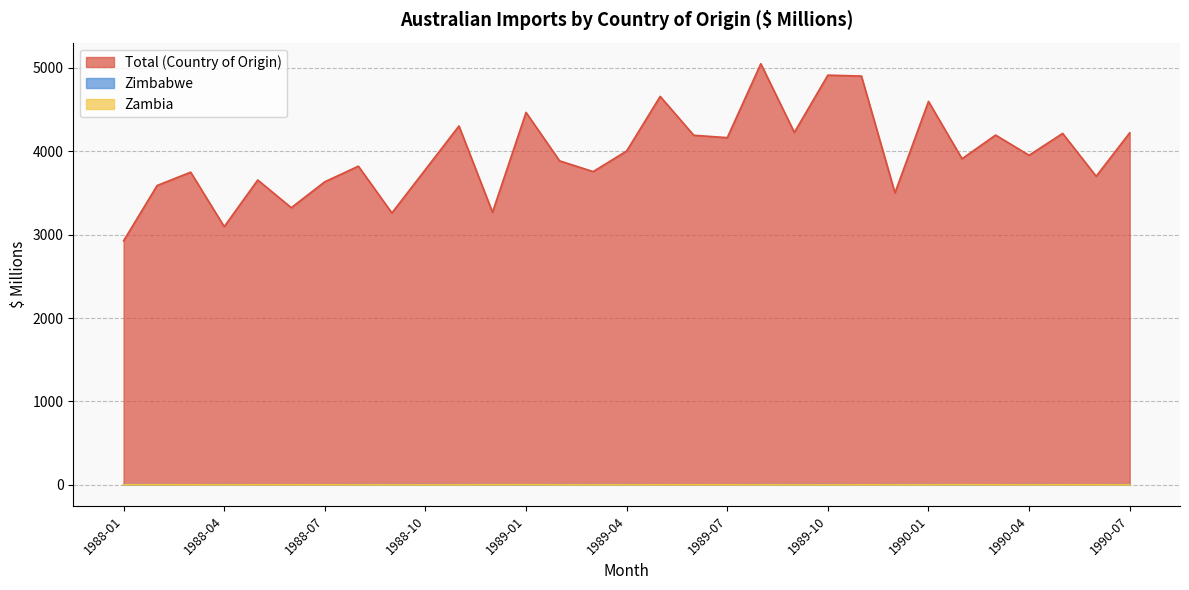

Where is the first local maximum for Zimbabwe?

1988-04